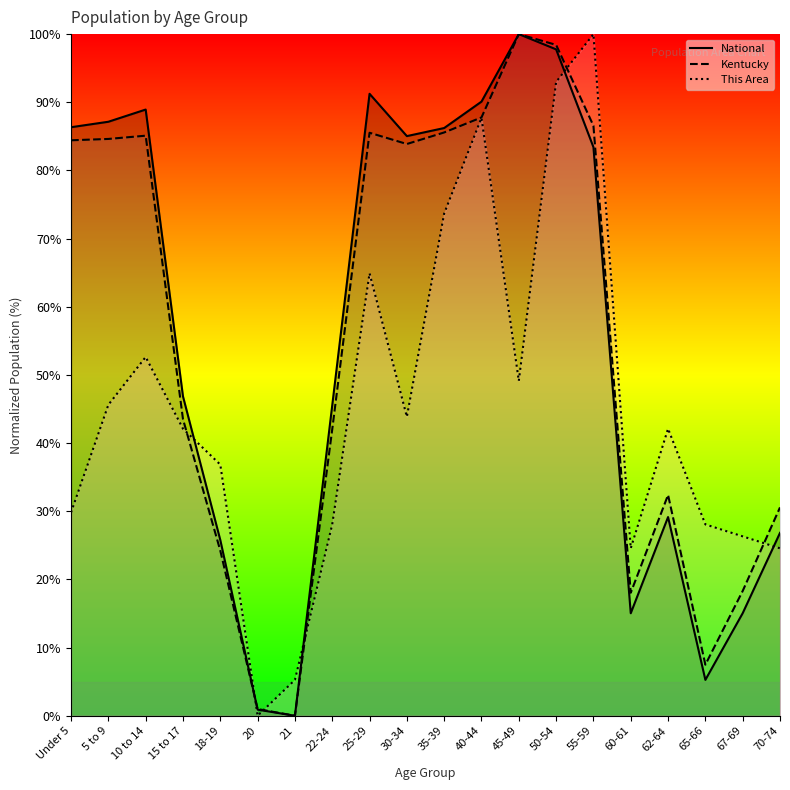

What is the label of the 11th point from the right?

30-34